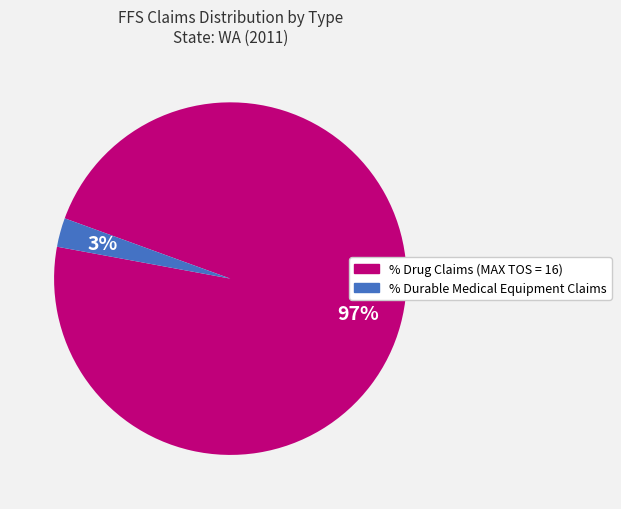

Which has a higher value, % Drug Claims (MAX TOS = 16) or % Durable Medical Equipment Claims?

% Drug Claims (MAX TOS = 16)